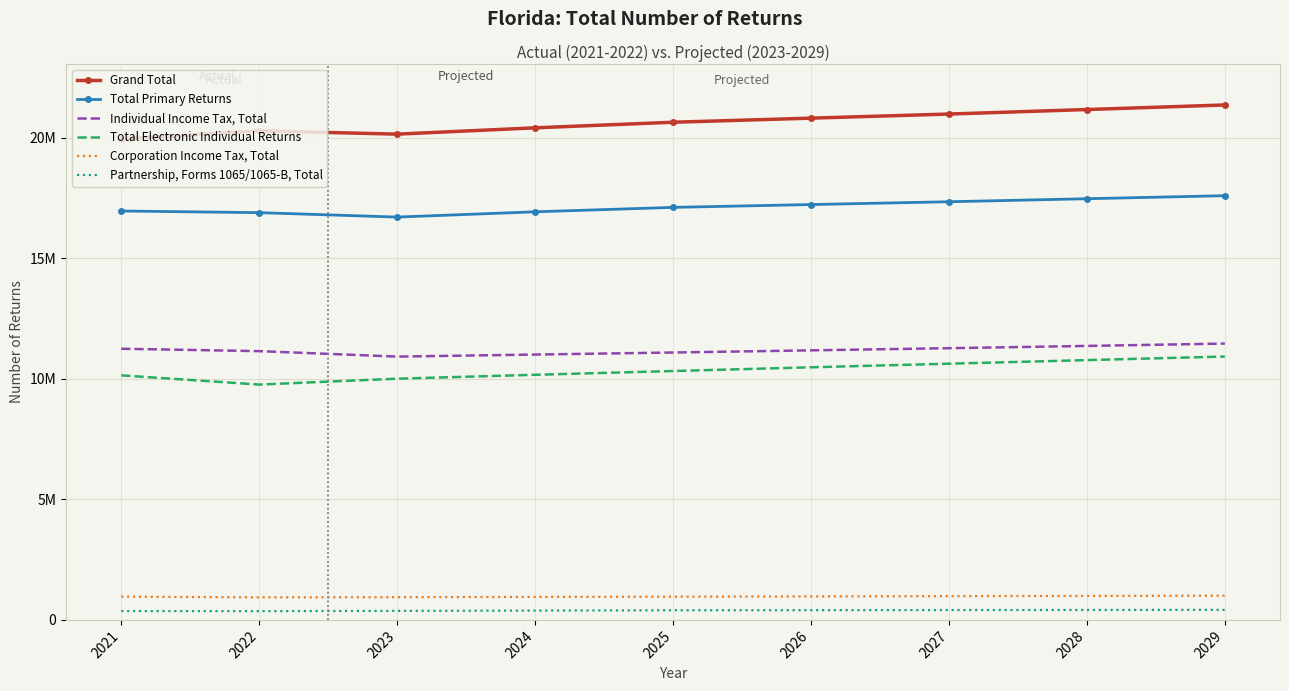

What is the maximum value shown in the chart?

21357800